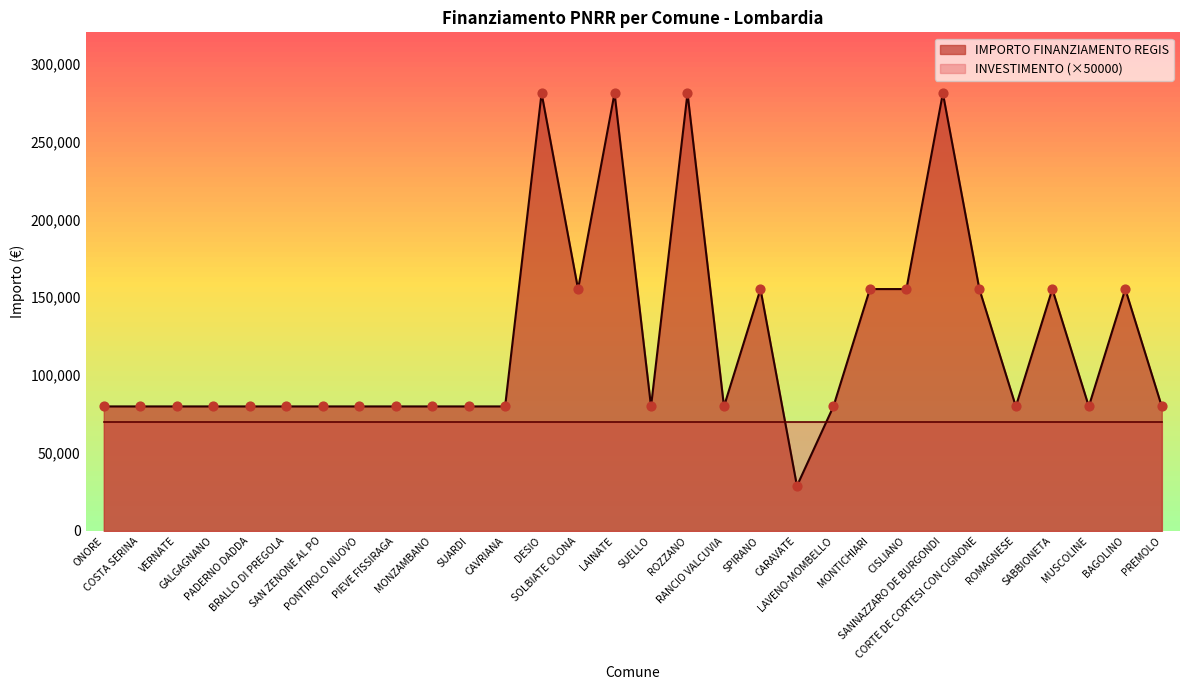

Which has a higher value, CORTE DE CORTESI CON CIGNONE or MUSCOLINE?

CORTE DE CORTESI CON CIGNONE